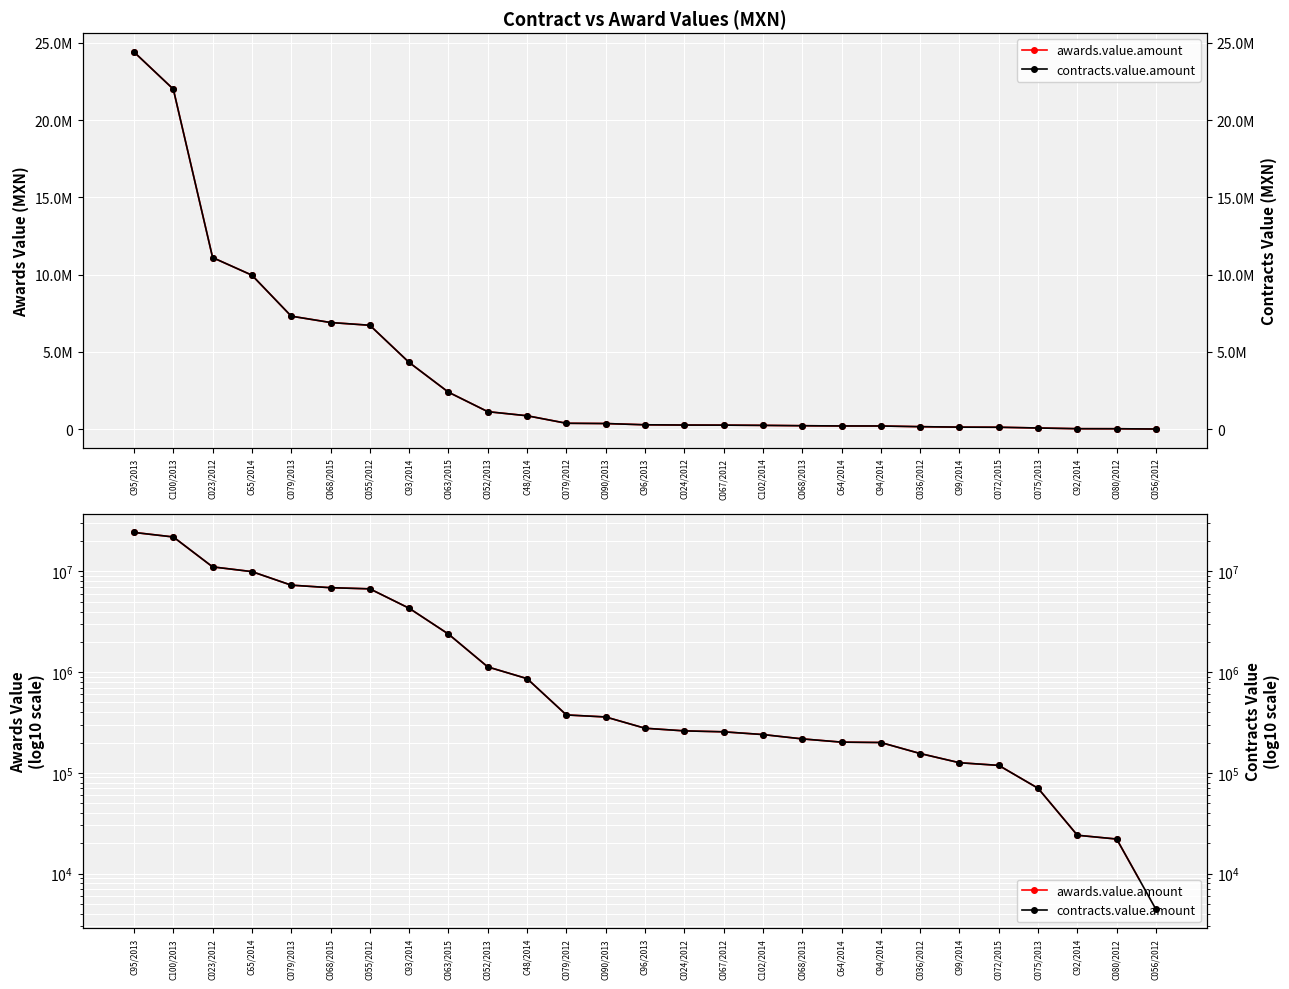

What is the value of the contracts.value.amount point at the 27th from the left?

4400.0